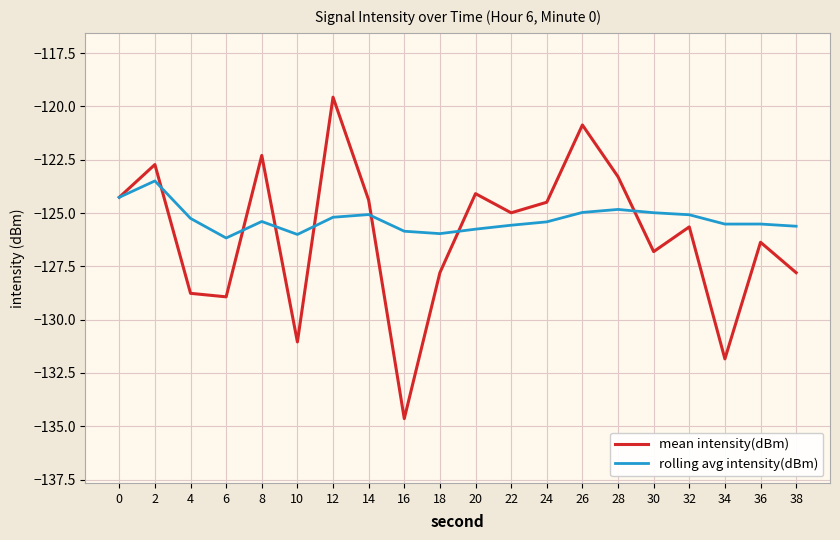

What is the highest value of the mean intensity(dBm) series?

-119.6